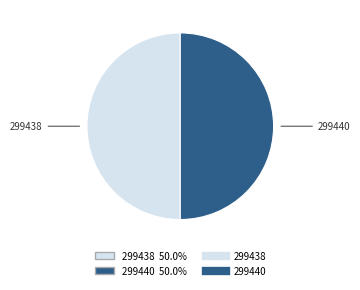

Count the number of slices in the pie.

2